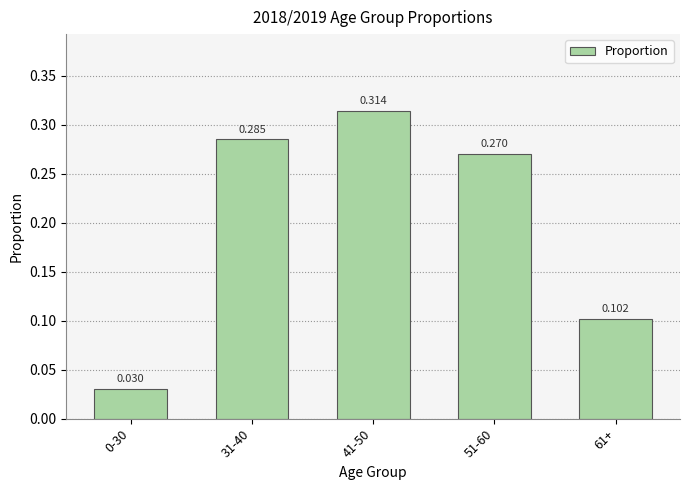

What value does the data have at 41-50?

0.3